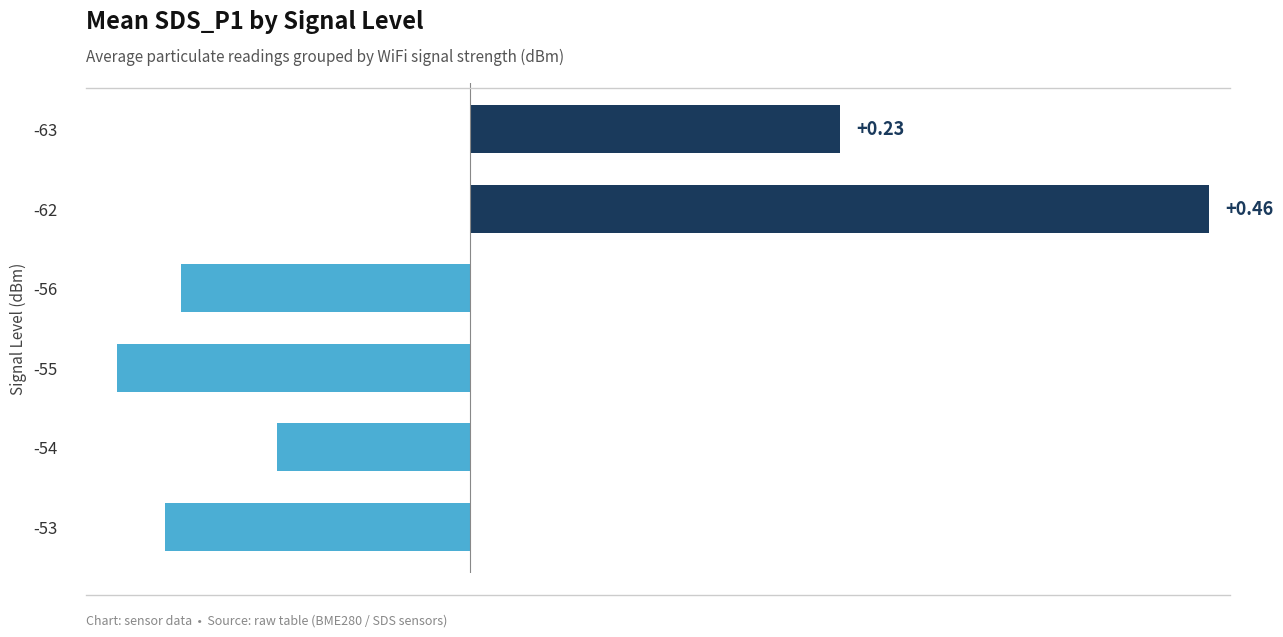

What is the difference between the maximum and minimum values?

0.7